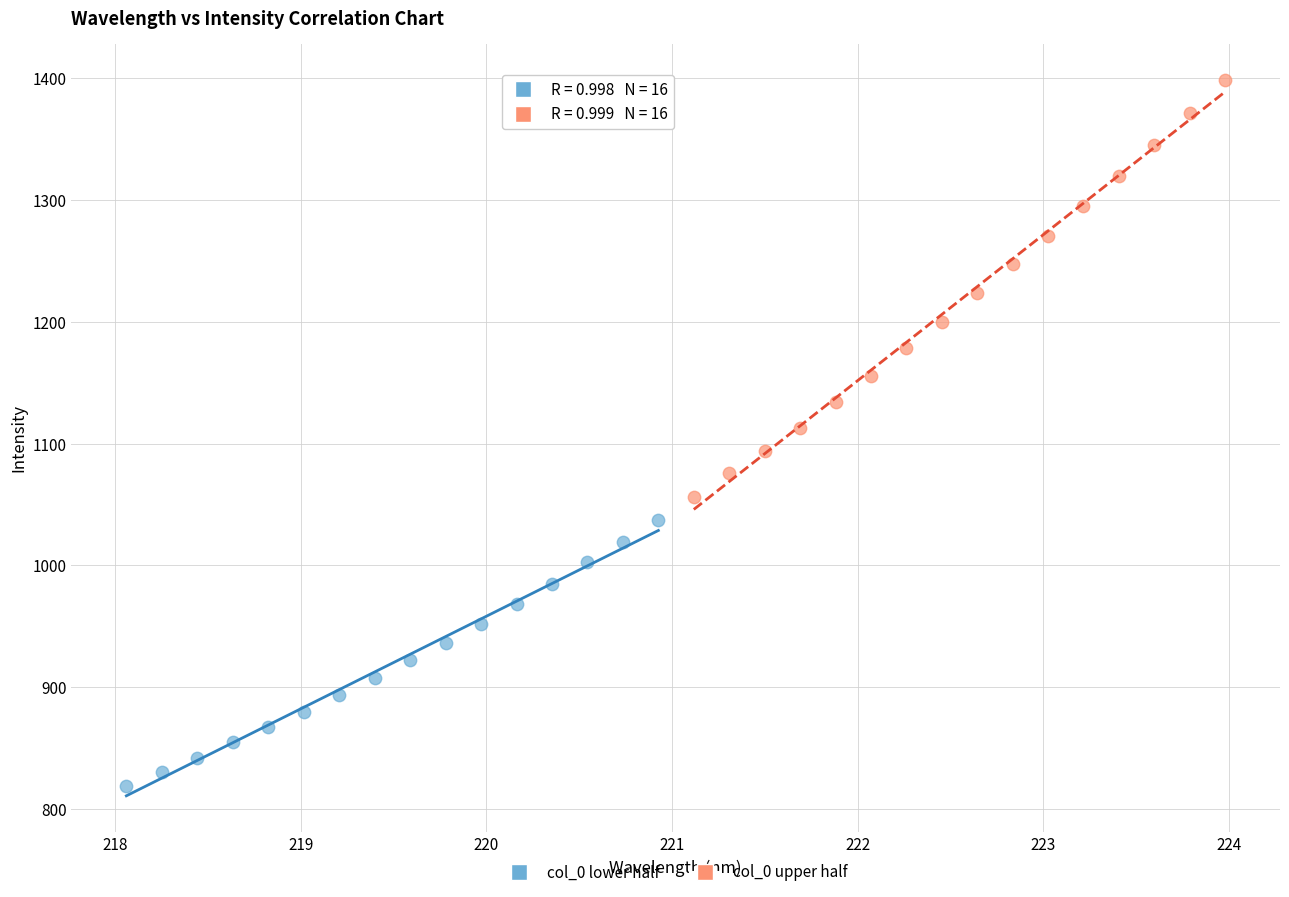

Which series has the largest Y range (max minus min)?

col_0 upper half